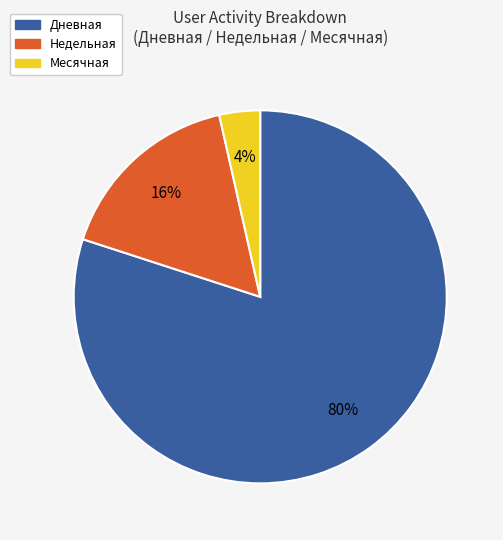

Which category has the biggest portion of the pie?

Дневная